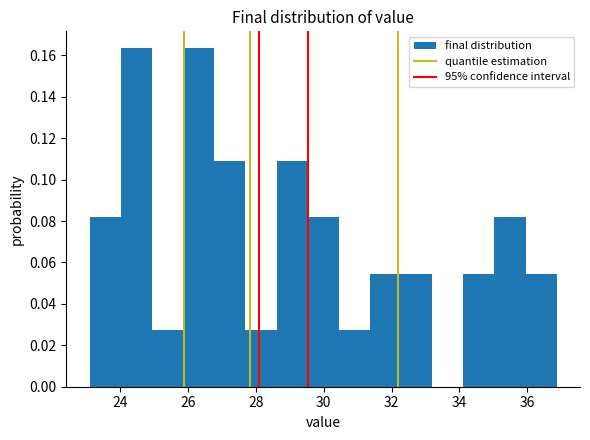

Reading left to right, transcribe this chart: for each bar, give the range it covers on the x-axis and its height. Neither the bar edges nor the heights are printed on the chart, so give them approximately, as read against the axes.

23.2 to 24.0: 0.082
24.0 to 25.0: 0.164
25.0 to 25.8: 0.028
25.8 to 26.8: 0.164
26.8 to 27.6: 0.108
27.6 to 28.6: 0.028
28.6 to 29.6: 0.108
29.6 to 30.4: 0.082
30.4 to 31.4: 0.028
31.4 to 32.2: 0.054
32.2 to 33.2: 0.054
33.2 to 34.2: 0
34.2 to 35.0: 0.054
35.0 to 36.0: 0.082
36.0 to 36.8: 0.054